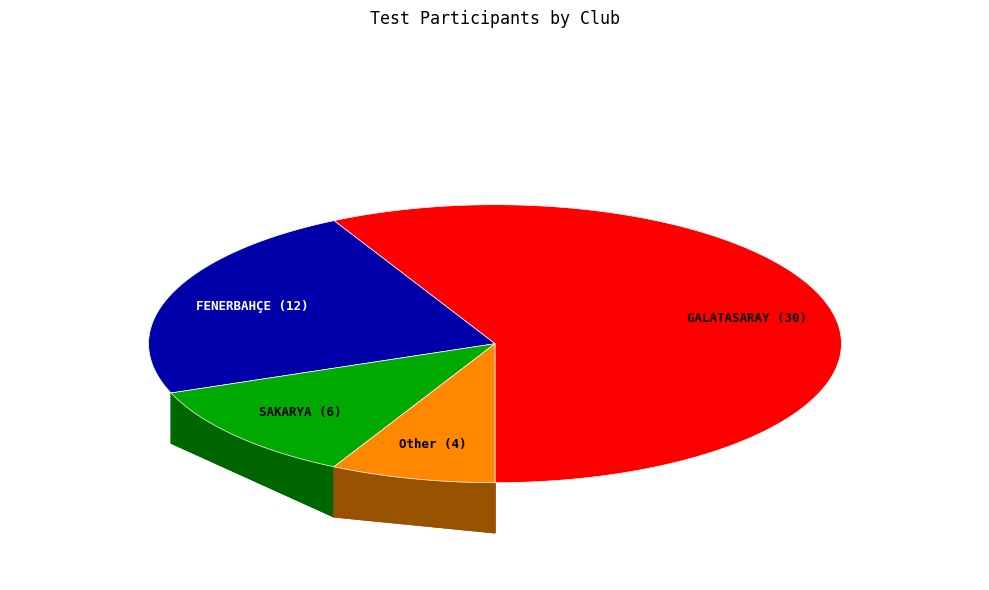

What is the ratio of the value at GALATASARAY to the value at FENERBAHÇE?

2.5